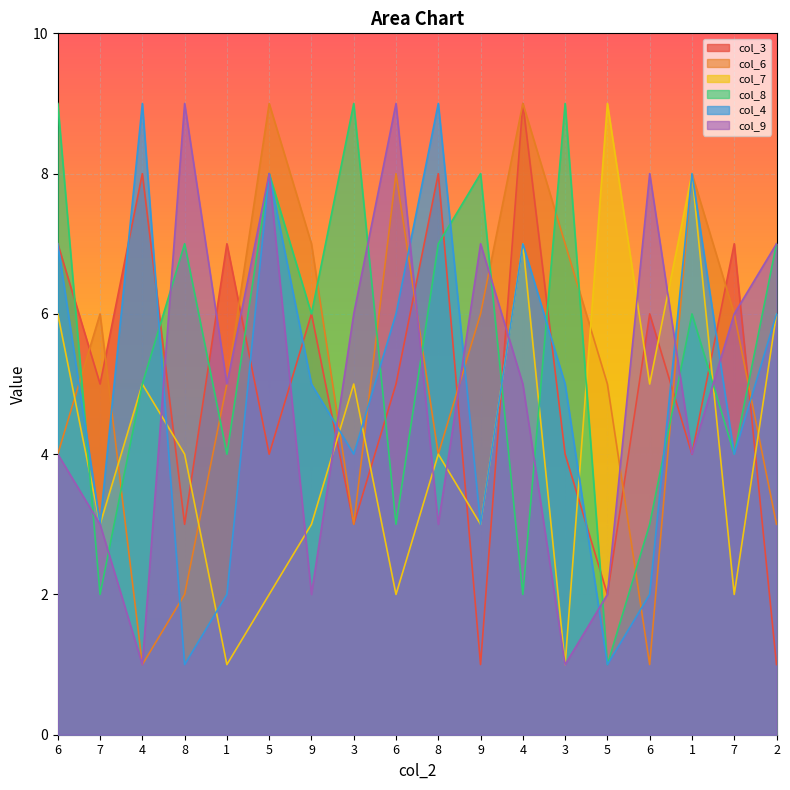

How many times do col_8 and col_9 cross each other?

10